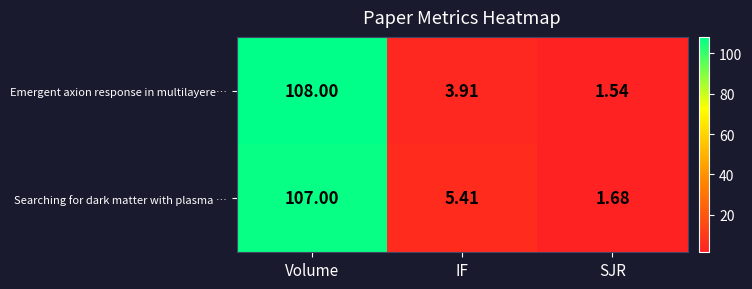

List the series in order of their peak value, highest first.

Emergent axion response in multilayere…, Searching for dark matter with plasma …